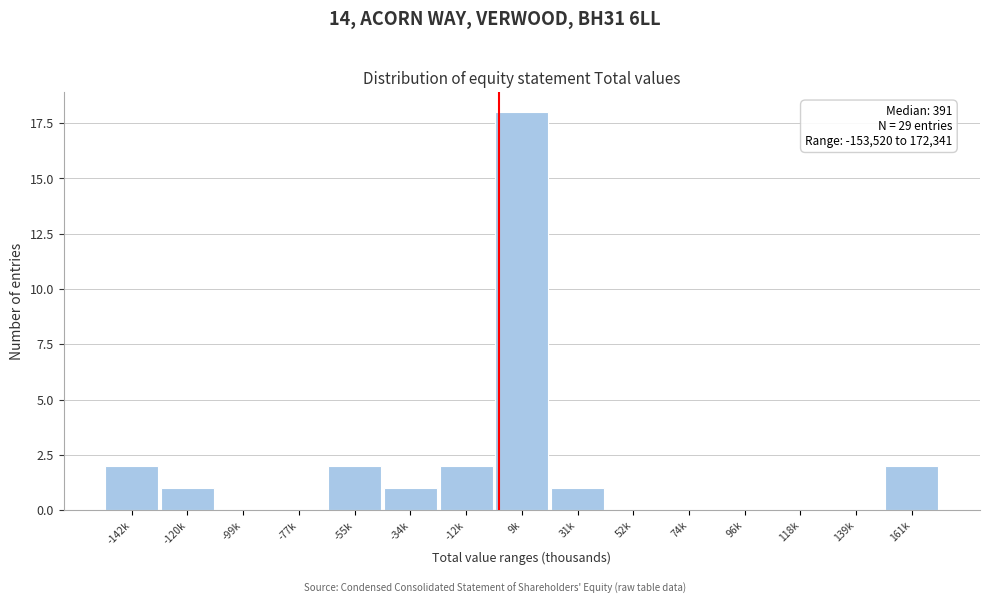

Reading left to right, what are all the values shown in this chart?

-142k=2	-120k=1	-99k=0	-77k=0	-55k=2	-34k=1	-12k=2	9k=18	31k=1	52k=0	74k=0	96k=0	118k=0	139k=0	161k=2